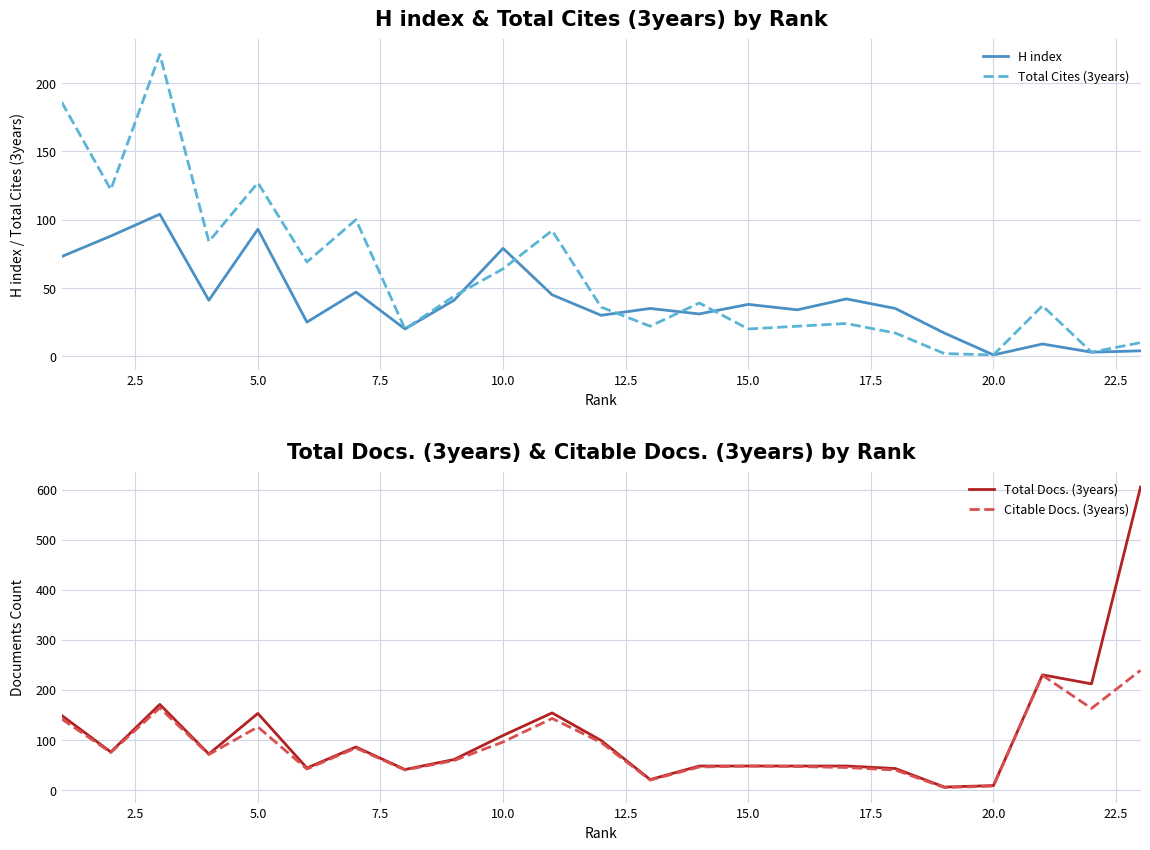

Which series has the widest spread of values?

Total Docs. (3years)